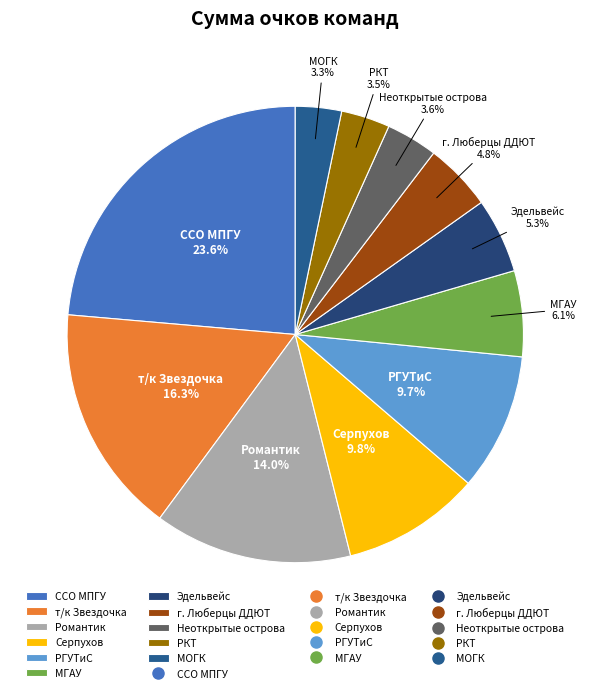

Combined, do Эдельвейс and МГАУ account for over 50%?

No